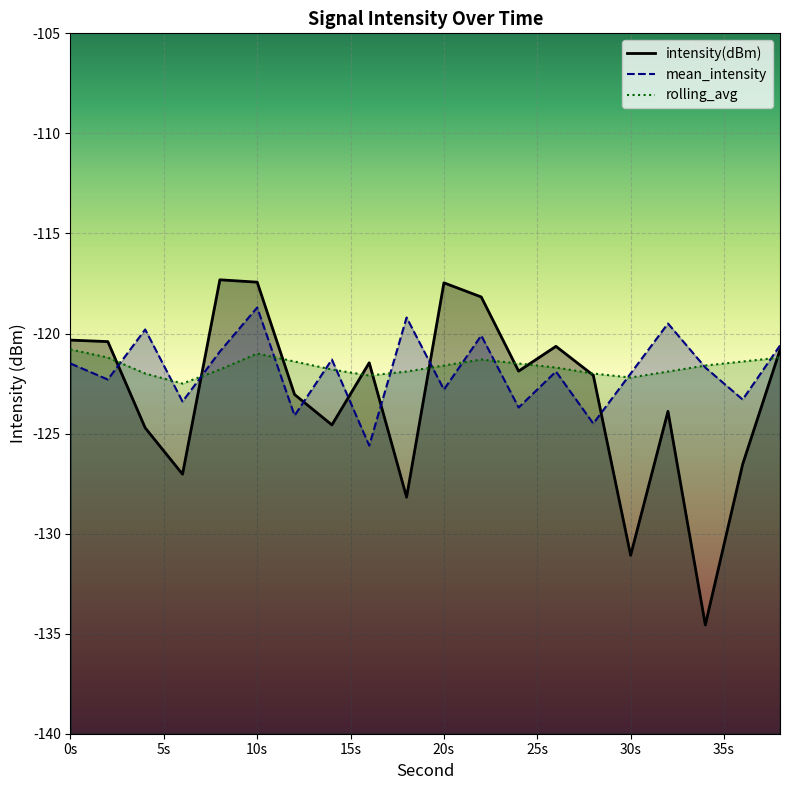

Is it true that rolling_avg equals -177.5 at 8?

False